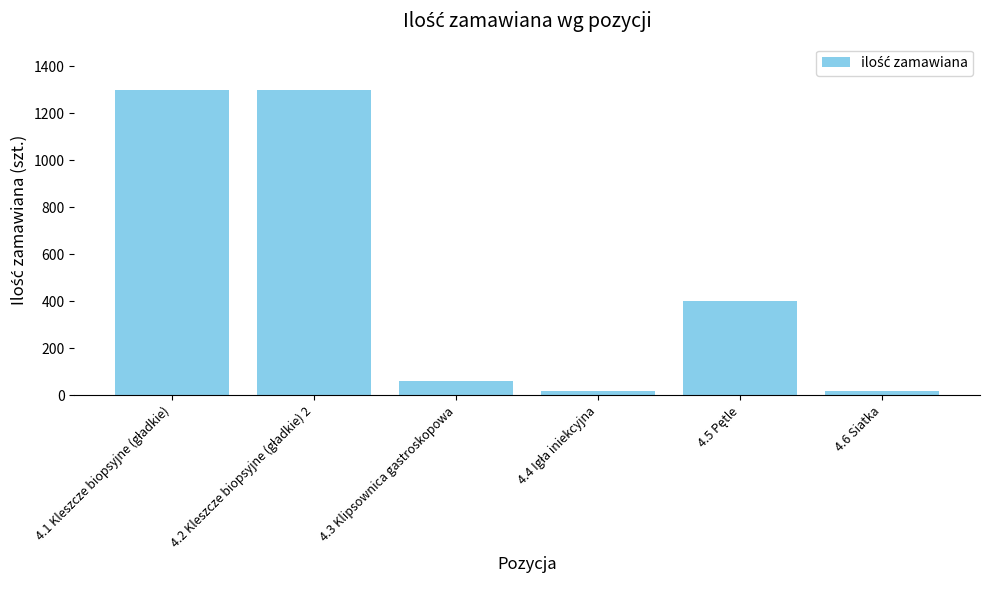

What is the value of the 4th bar from the left?

20